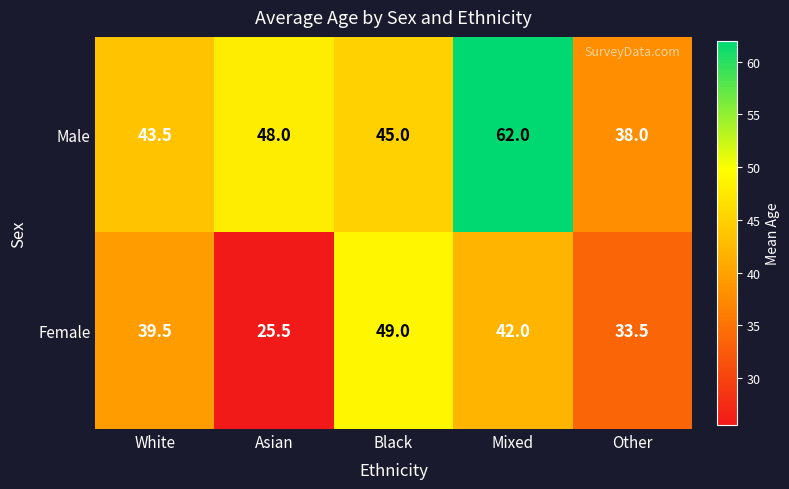

Which series changed the most between Asian and Other?

Male